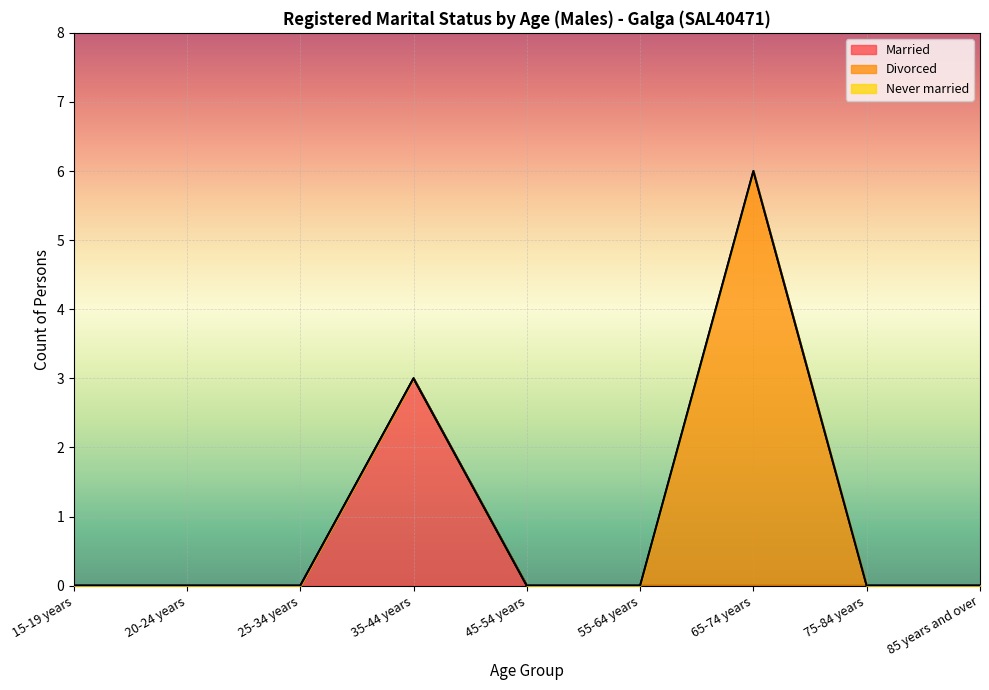

What is the label of the 5th point from the left?

45-54 years